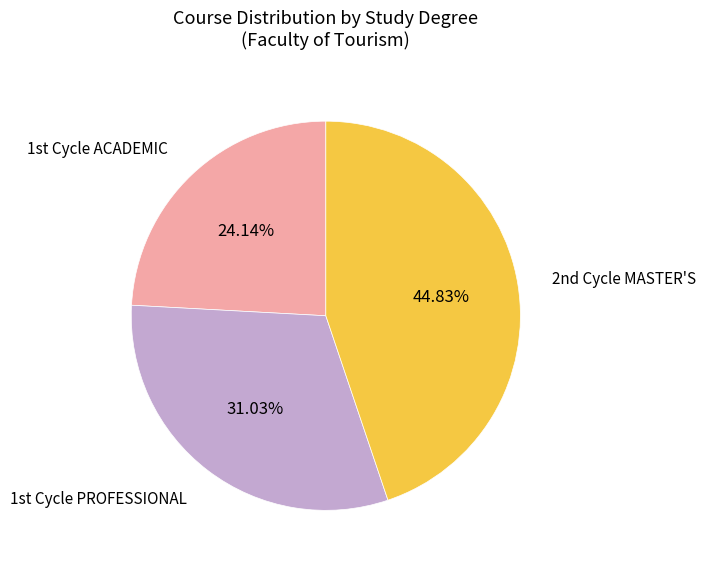

Which category has the smallest portion of the pie?

1st Cycle ACADEMIC